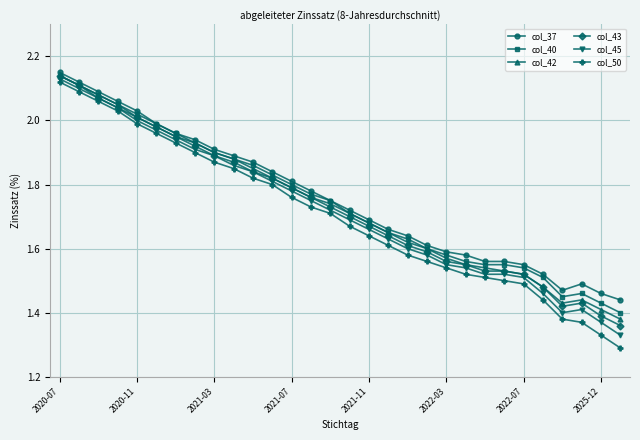

At how many categories does at least one series exceed 1?

30